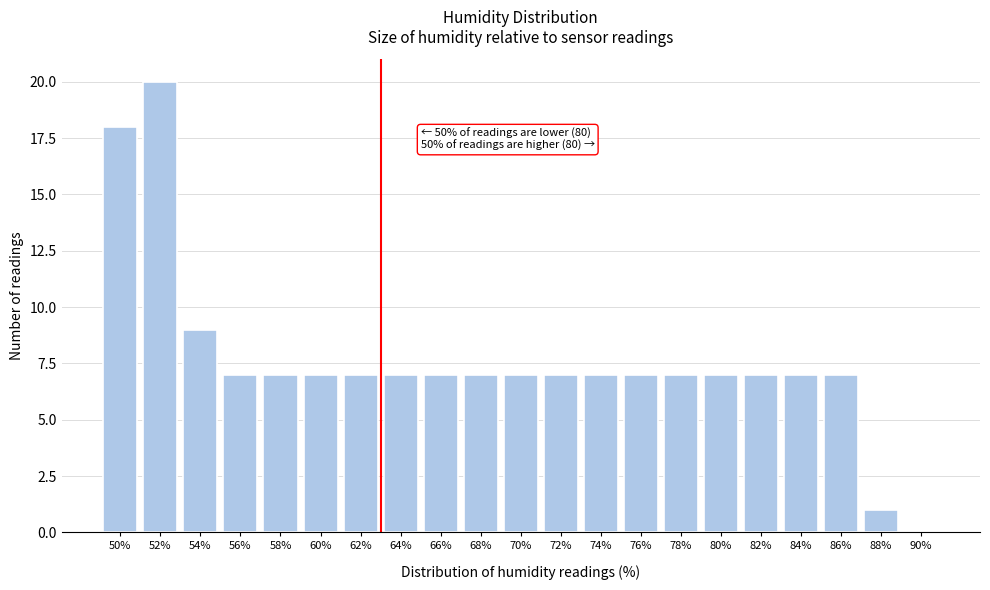

Reading right to left, extract all data points from this chart.

90%=0	88%=1	86%=7	84%=7	82%=7	80%=7	78%=7	76%=7	74%=7	72%=7	70%=7	68%=7	66%=7	64%=7	62%=7	60%=7	58%=7	56%=7	54%=9	52%=20	50%=18